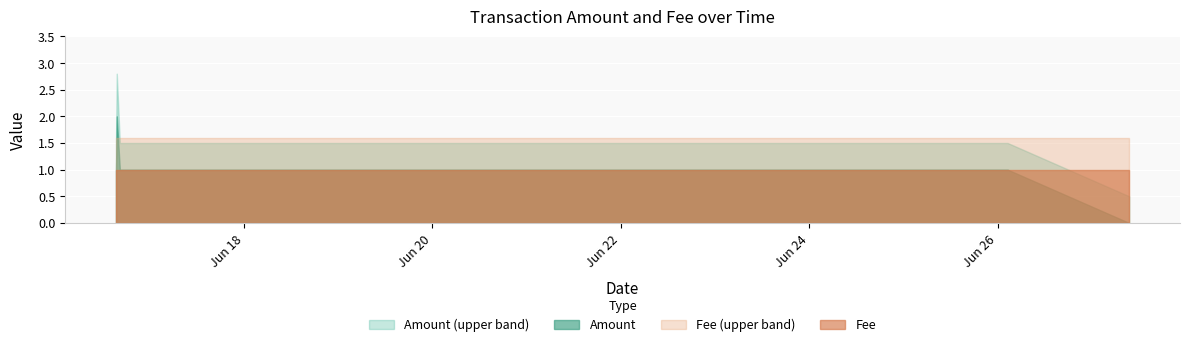

What is the maximum value for Fee_upper?

1.6